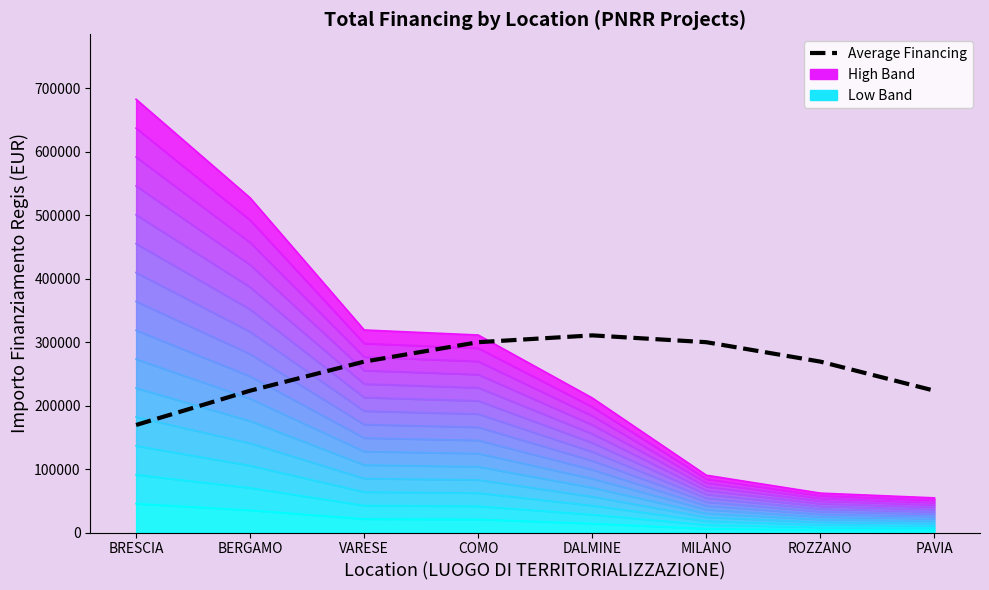

True or false: the data shows 96051.3 at VARESE.

False